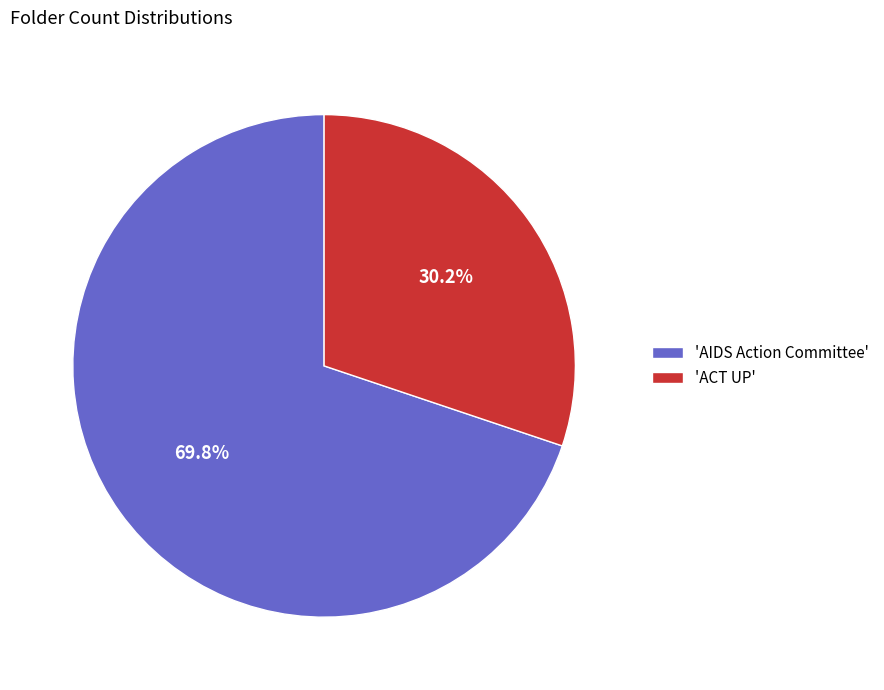

Which category has the smallest portion of the pie?

'ACT UP'